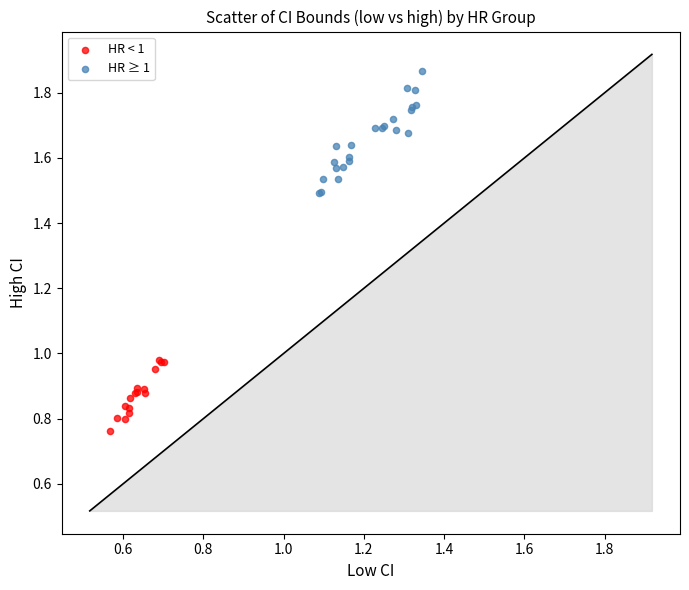

What are all the series names shown in the legend?

HR < 1, HR ≥ 1